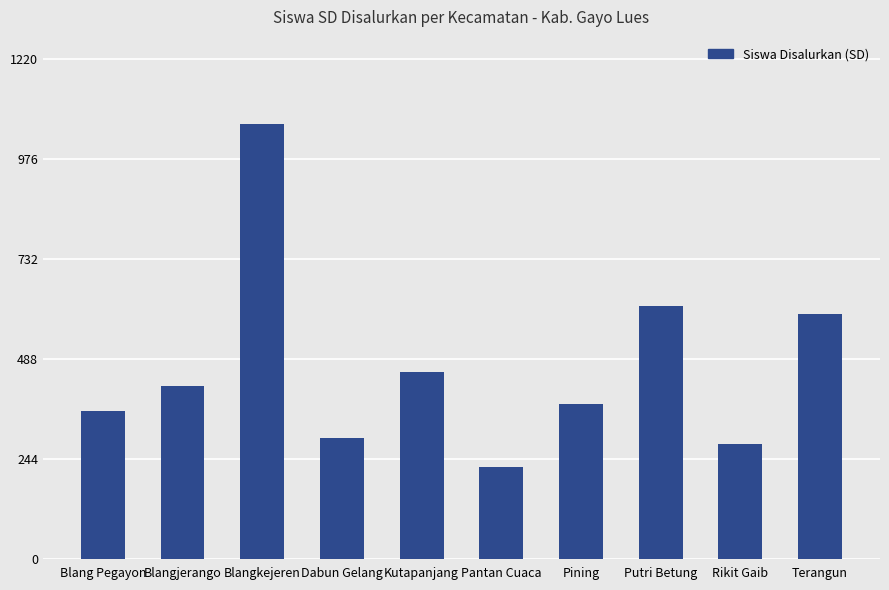

How many distinct data groups are displayed?

1